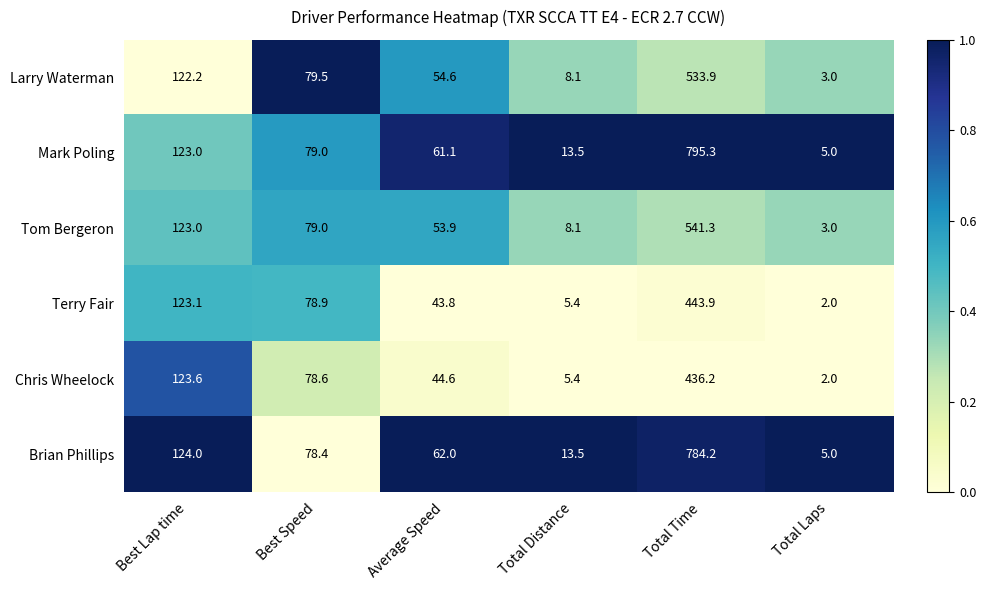

Which series has the largest range (max minus min)?

Mark Poling